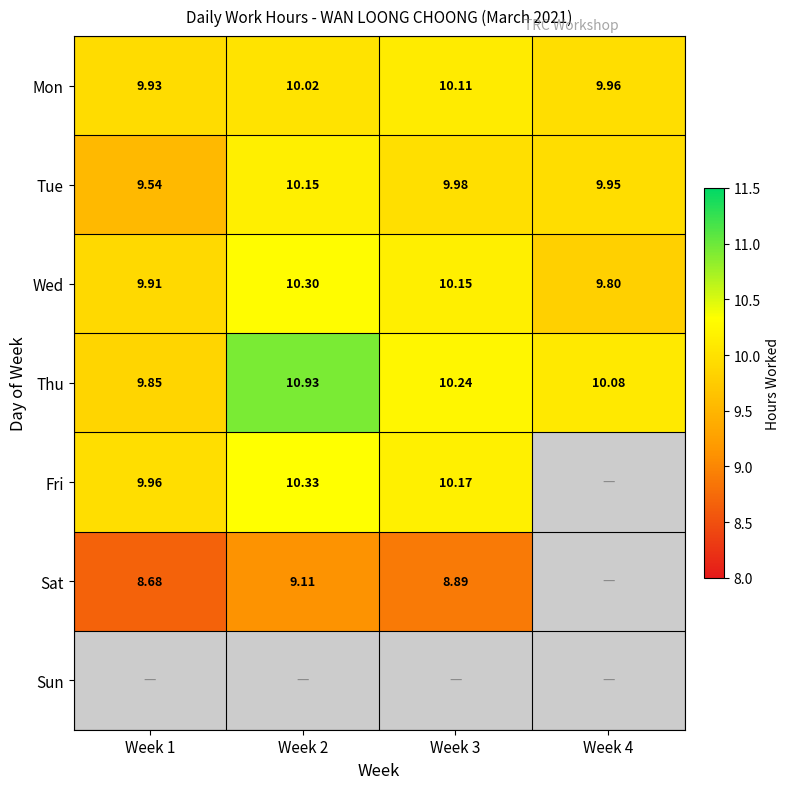

The Thu series shows 10.2 at Week 3. True or false?

True